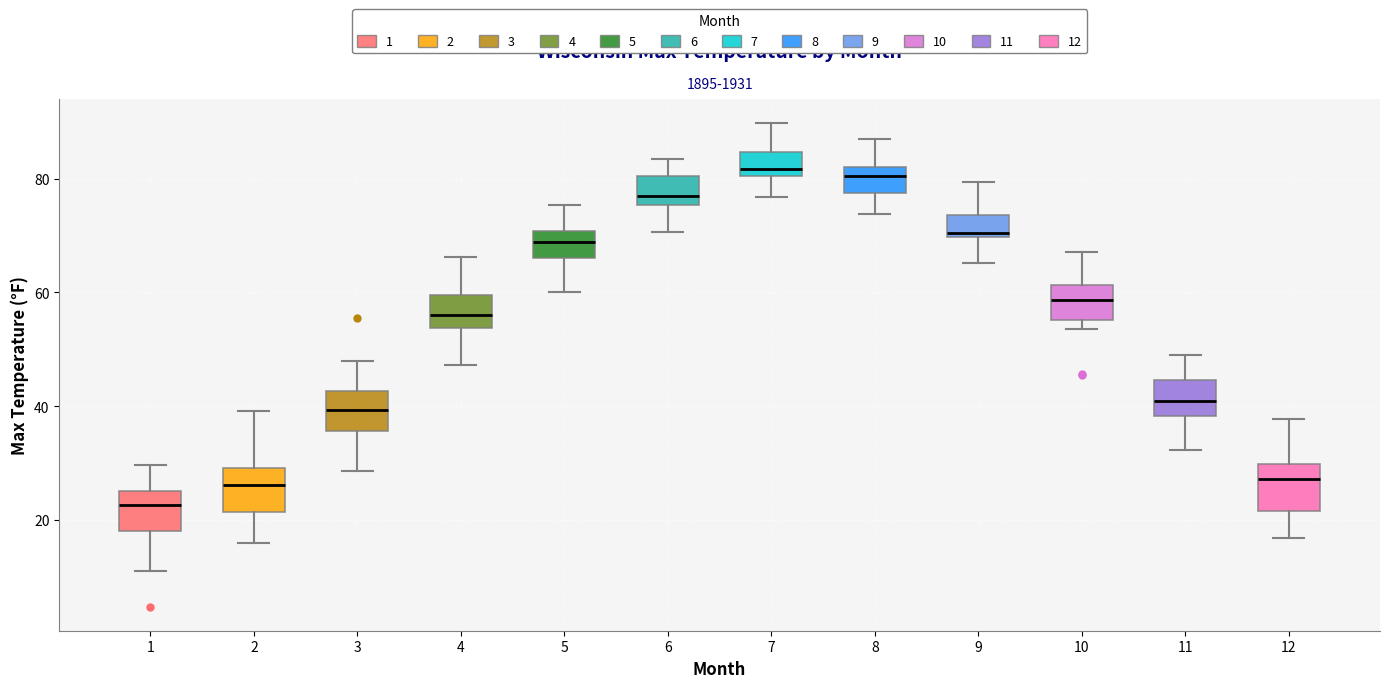

Reading left to right, transcribe this box plot: for each box, give where its median line is, the range the box spans, and where its two whiskers end, as read against the y-axis. The values are not printed on the chart, so give them approximately, as read against the axis.

1: median 22, box 18 to 26, whiskers 12 to 30
2: median 26, box 22 to 30, whiskers 16 to 40
3: median 40, box 36 to 42, whiskers 28 to 48
4: median 56, box 54 to 60, whiskers 48 to 66
5: median 68, box 66 to 70, whiskers 60 to 76
6: median 78, box 76 to 80, whiskers 70 to 84
7: median 82, box 80 to 84, whiskers 76 to 90
8: median 80, box 78 to 82, whiskers 74 to 86
9: median 70 (just above the box's lower edge), box 70 to 74, whiskers 66 to 80
10: median 58, box 56 to 62, whiskers 54 to 68
11: median 42, box 38 to 44, whiskers 32 to 50
12: median 28, box 22 to 30, whiskers 16 to 38